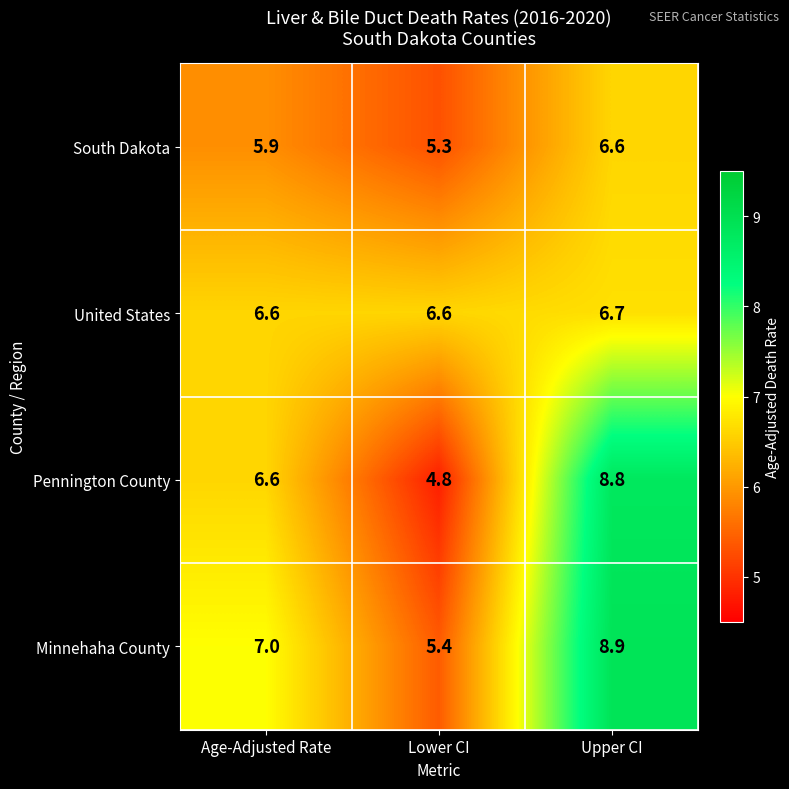

Reading left to right, extract all data points from this chart.

South Dakota: 5.9	5.3	6.6
United States: 6.6	6.6	6.7
Pennington County: 6.6	4.8	8.8
Minnehaha County: 7.0	5.4	8.9